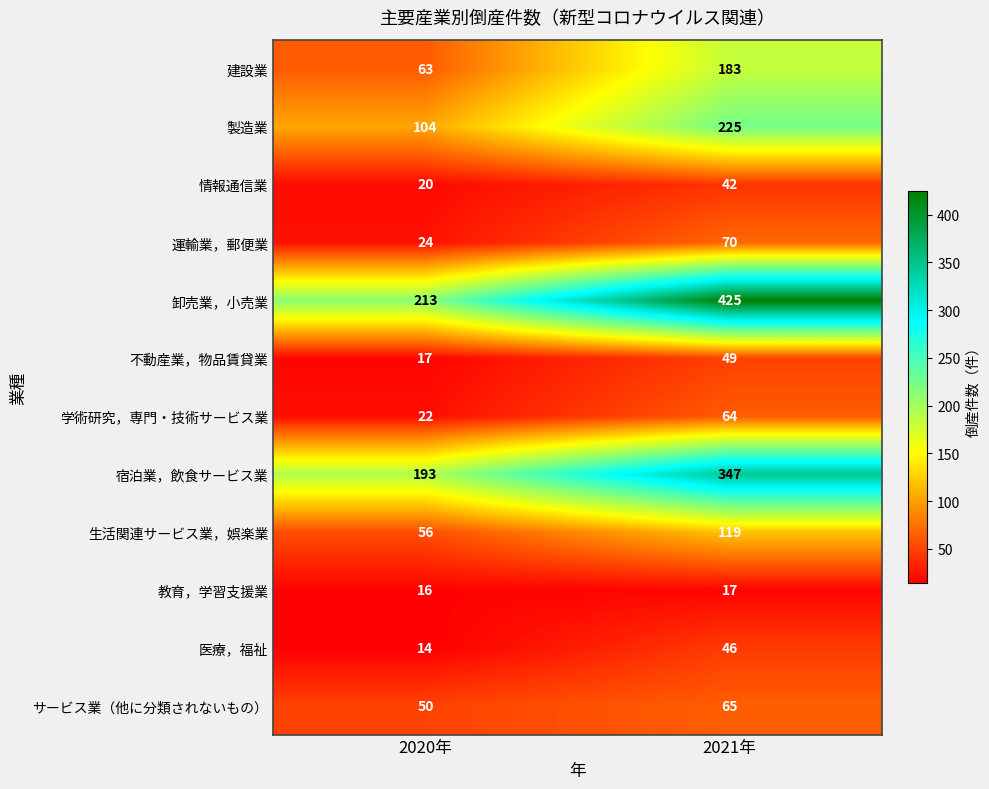

What is the total value across all series at 2020年?

792